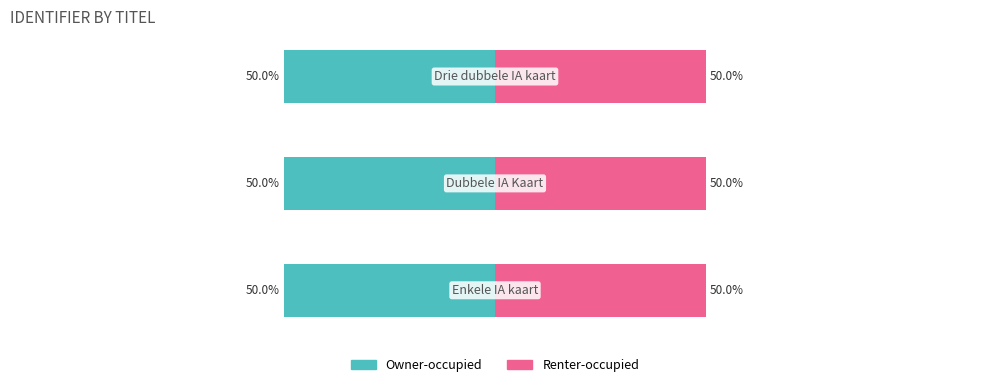

Reading left to right, list all the values displayed in this chart.

Owner-occupied: 0=-50.0	1=-50.0	2=-50.0
Renter-occupied: 0=50.0	1=50.0	2=50.0